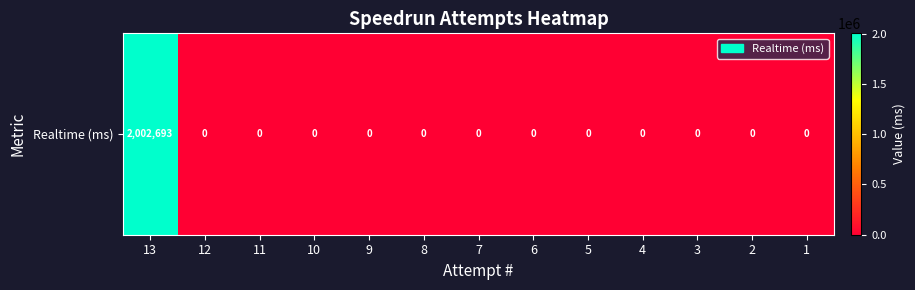

Which label corresponds to the largest value in the chart?

13